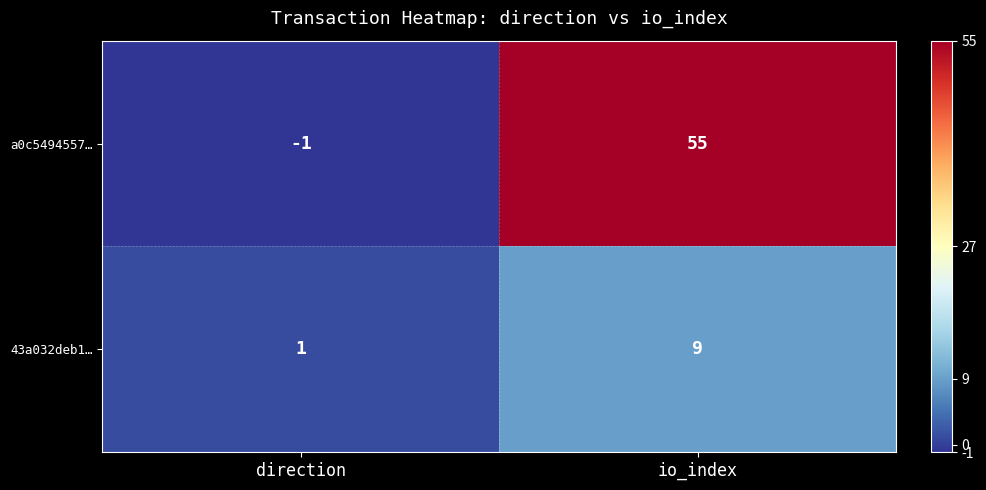

How many data points does each series have?

2